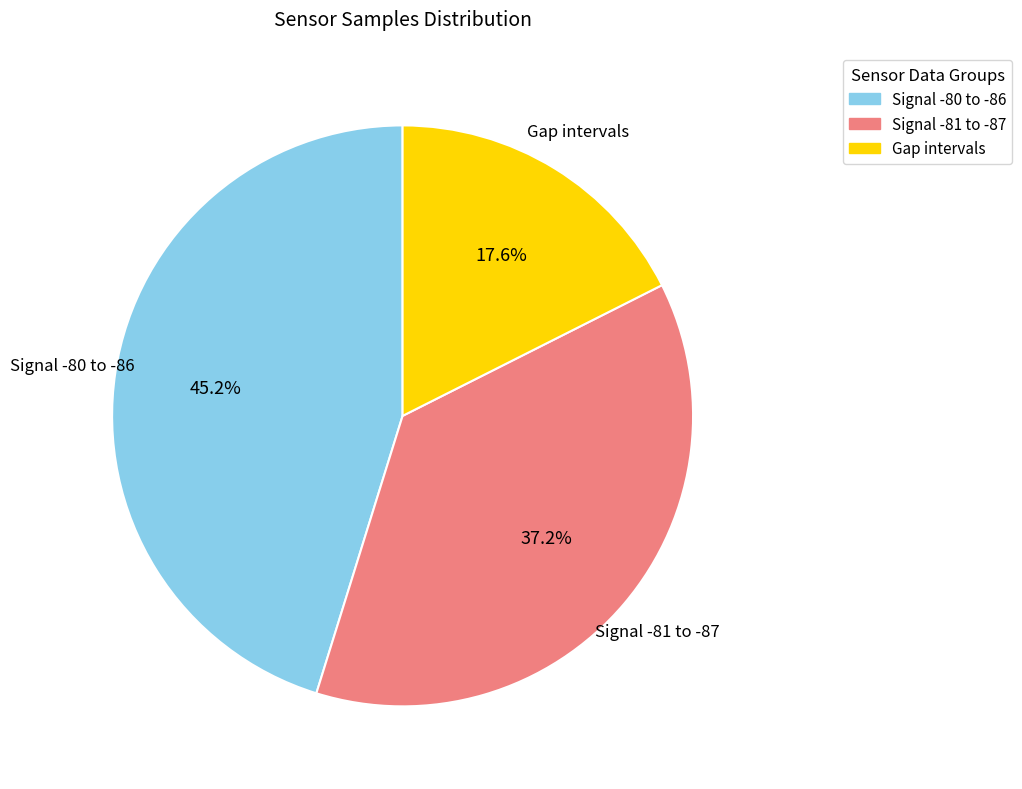

How many segments does this pie chart have?

3